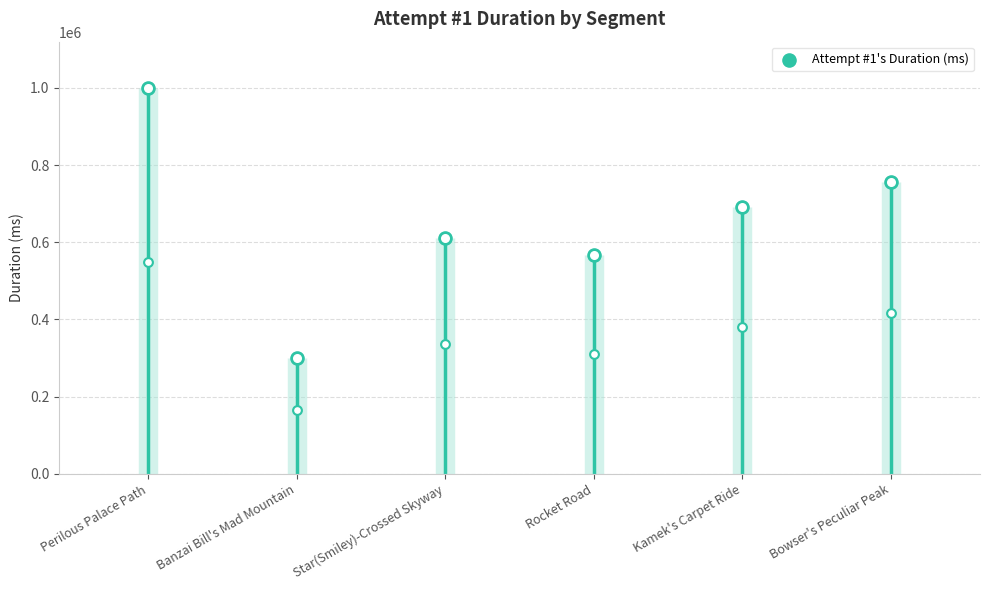

What is the change in value from Perilous Palace Path to Star(Smiley)-Crossed Skyway?

-389828